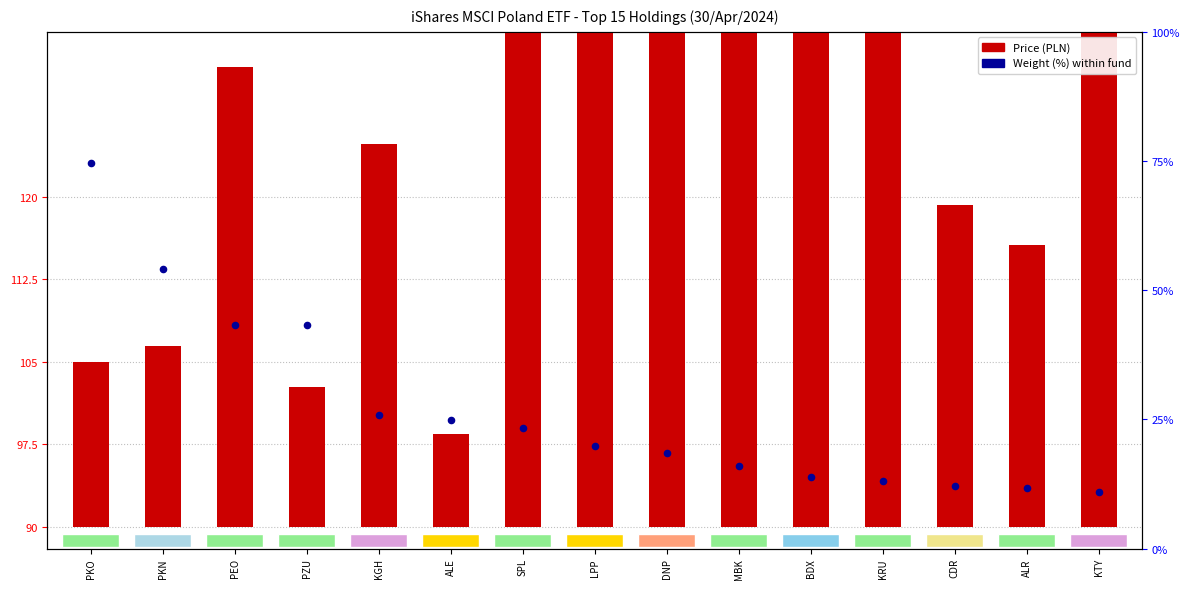

Is the value of Price (PLN) at ALE greater than the value of Weight (%) at SPL?

Yes